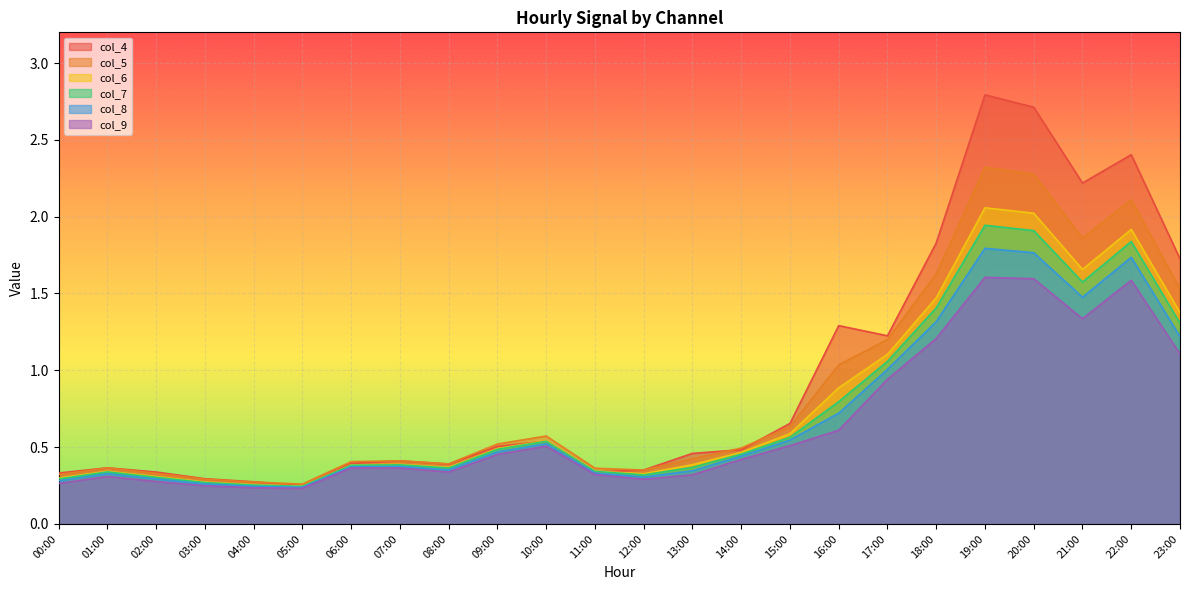

What is the approximate value of col_9 at 15:00?

0.5